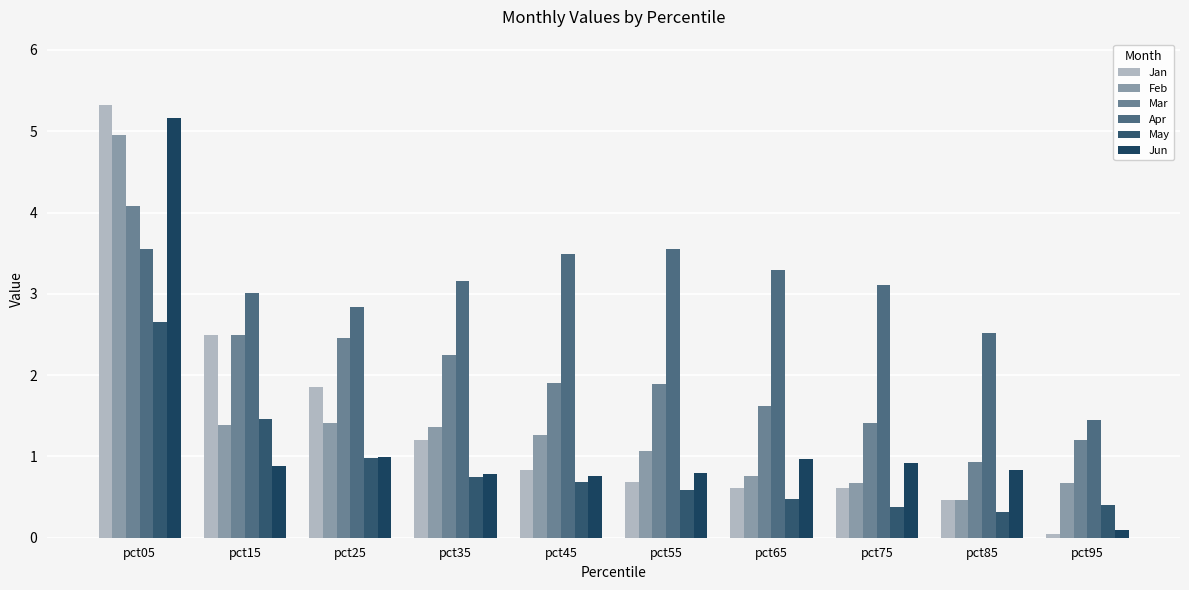

Read the Apr value at pct55.

3.6